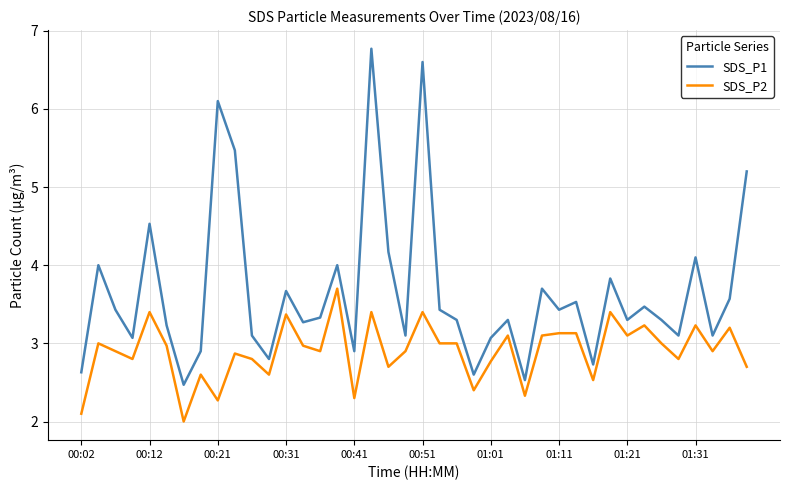

What is the maximum value for SDS_P1?

6.8